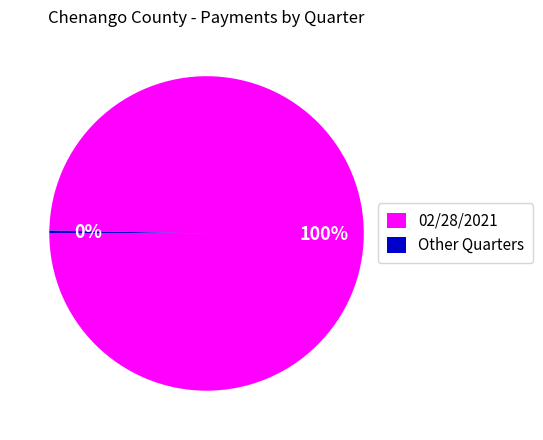

Which slice is the smallest?

Other Quarters